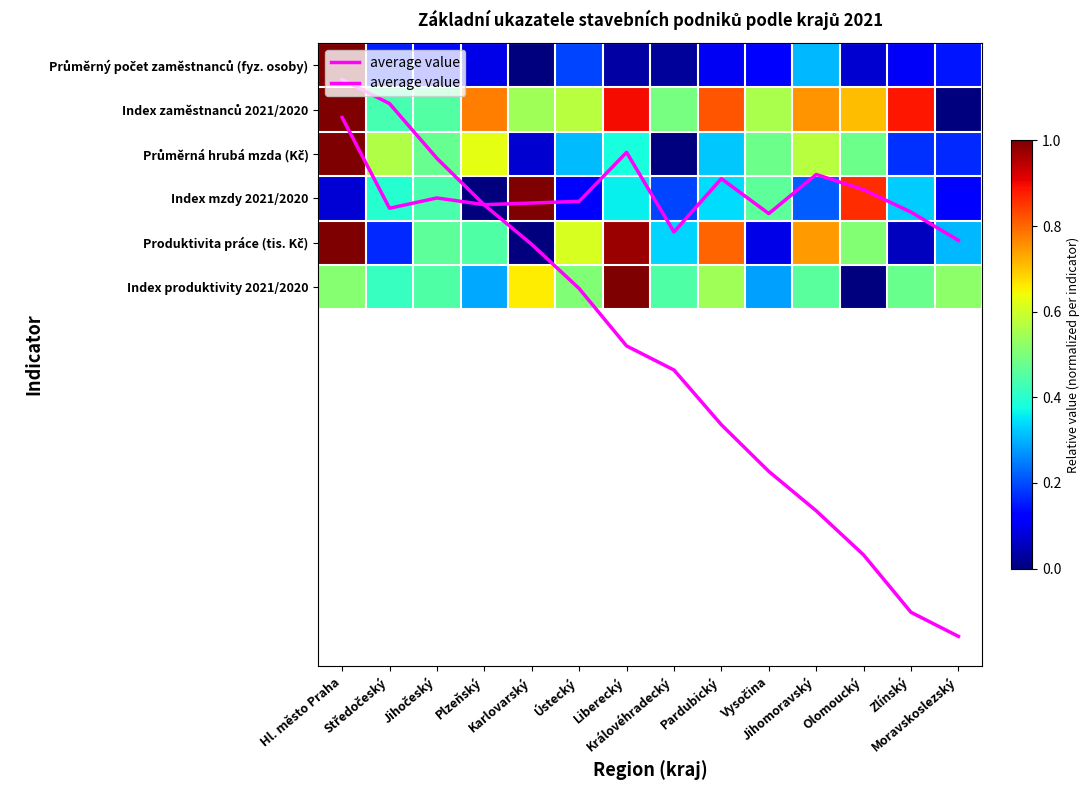

True or false: Index produktivity 2021/2020 has a value of 0.5 at Zlínský.

True